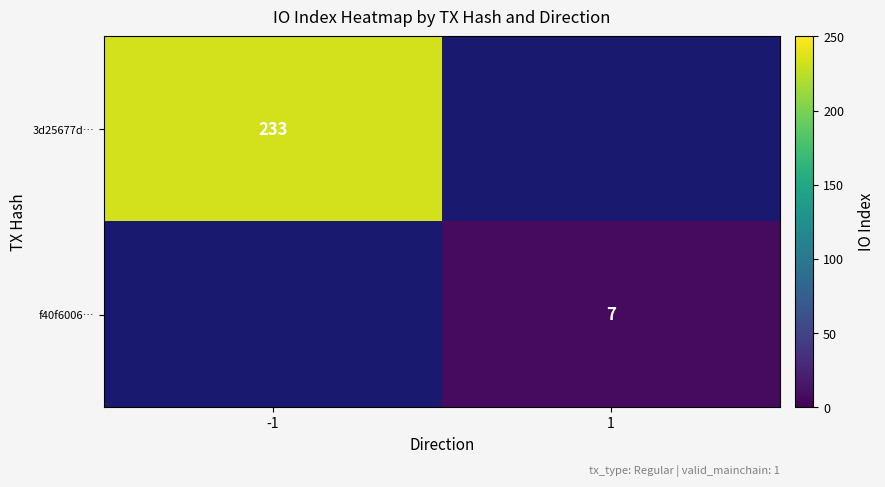

Is the value of f40f6006… at 1 greater than the value of 3d25677d… at -1?

No